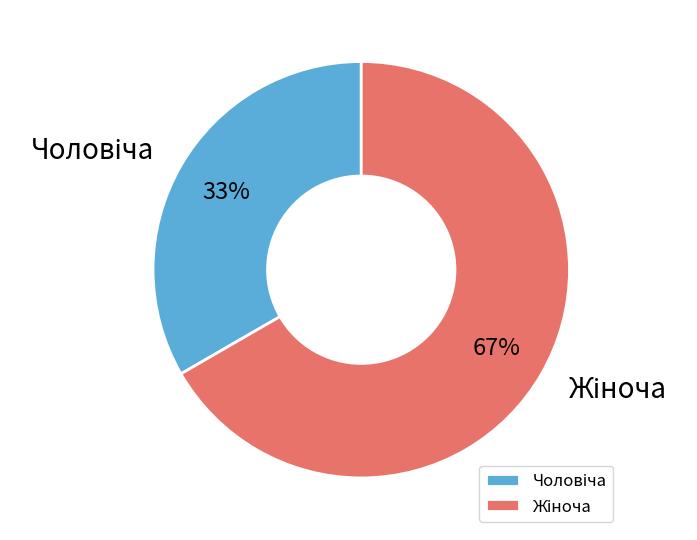

To the nearest percent, what is the average slice percentage?

50%